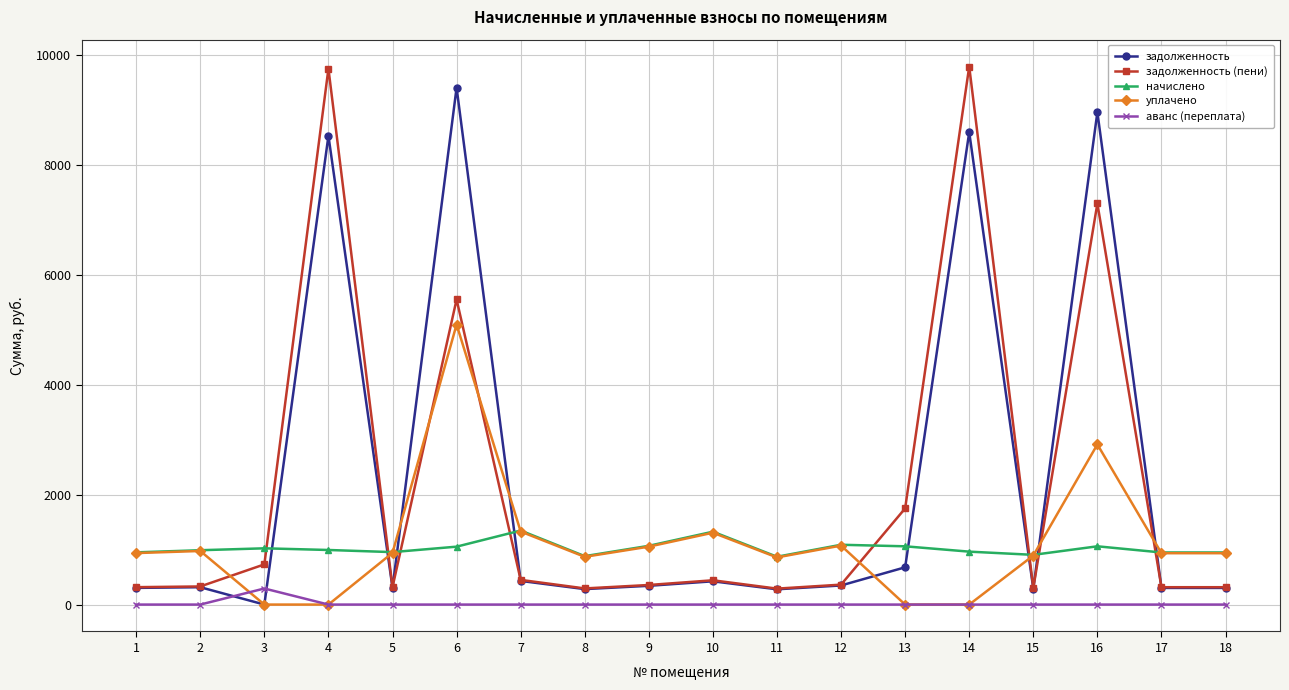

True or false: уплачено has more than 1 points higher than both neighbors.

True